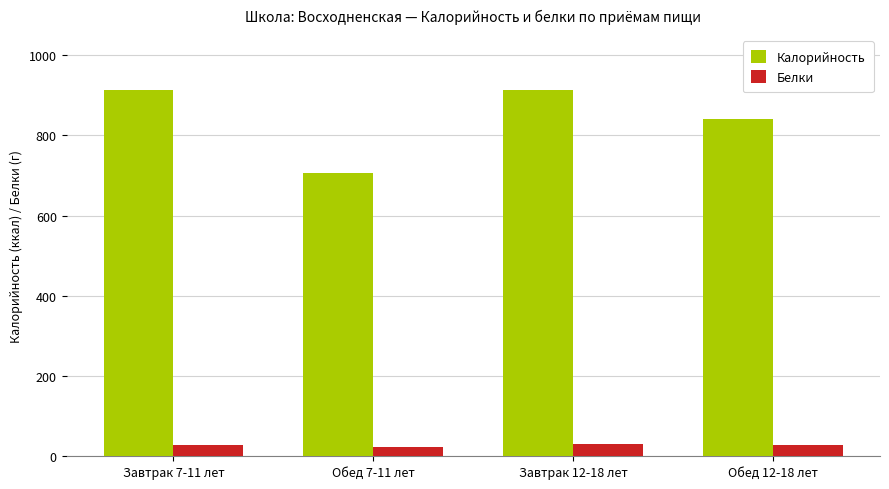

Rank the series by their maximum value, from highest to lowest.

Калорийность, Белки